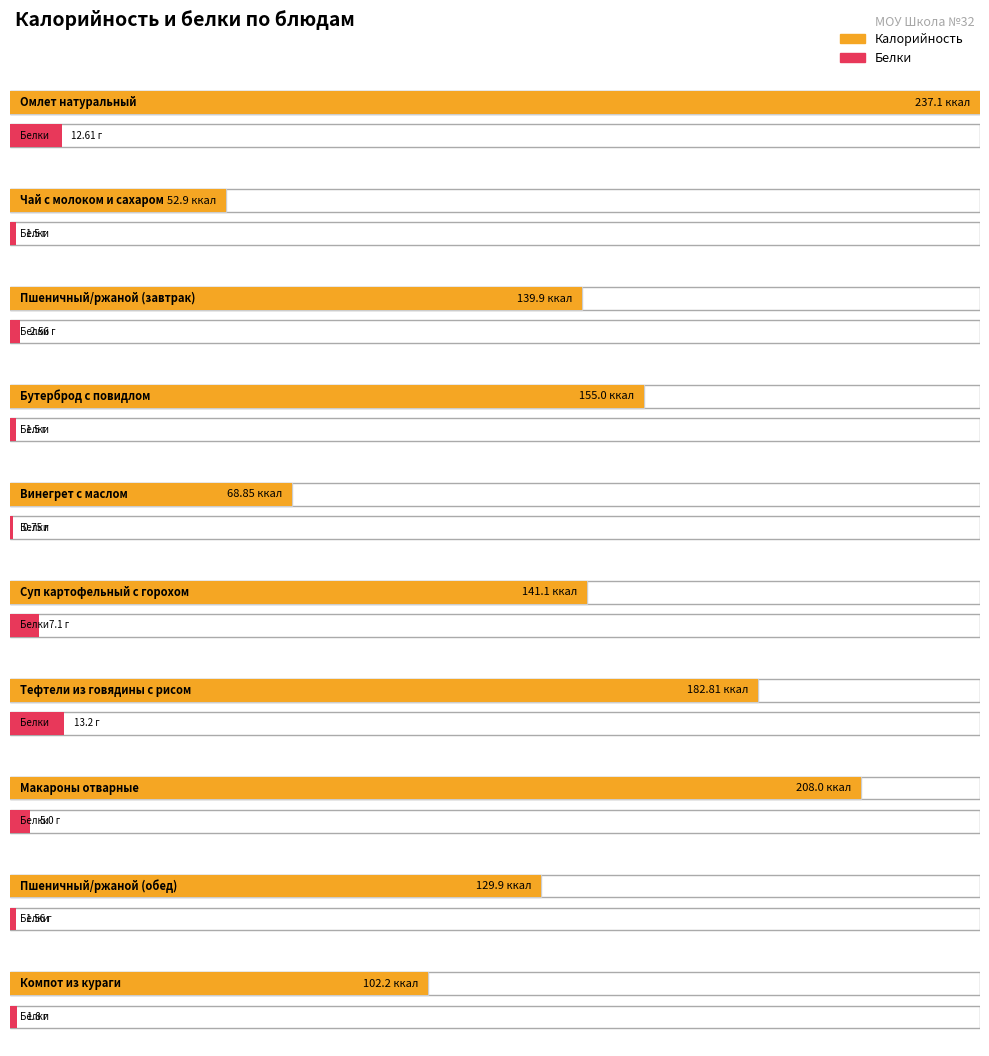

What is the sum of the Калорийность values at Тефтели из говядины с рисом and Чай с молоком и сахаром?

235.7